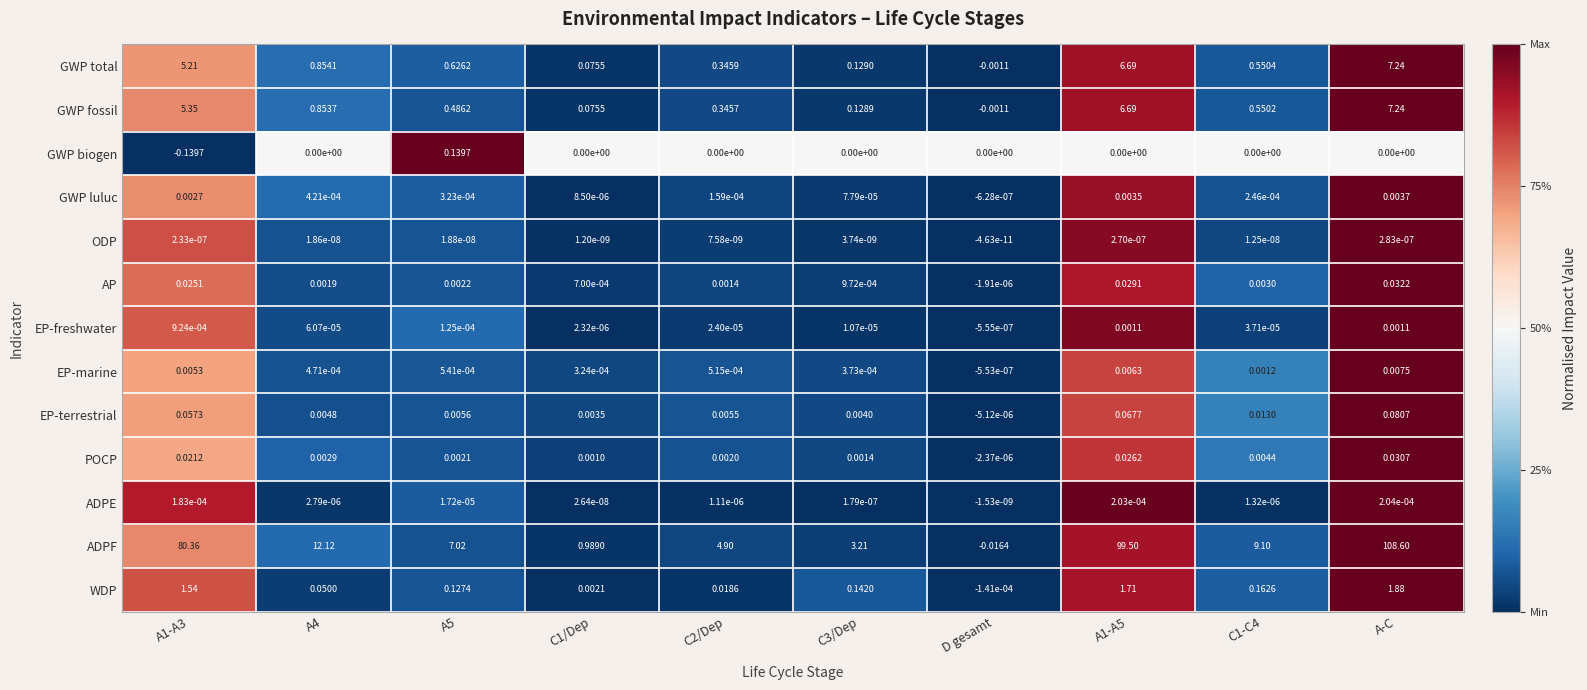

Is the value of EP-freshwater at A5 greater than the value of GWP fossil at A1-A5?

No